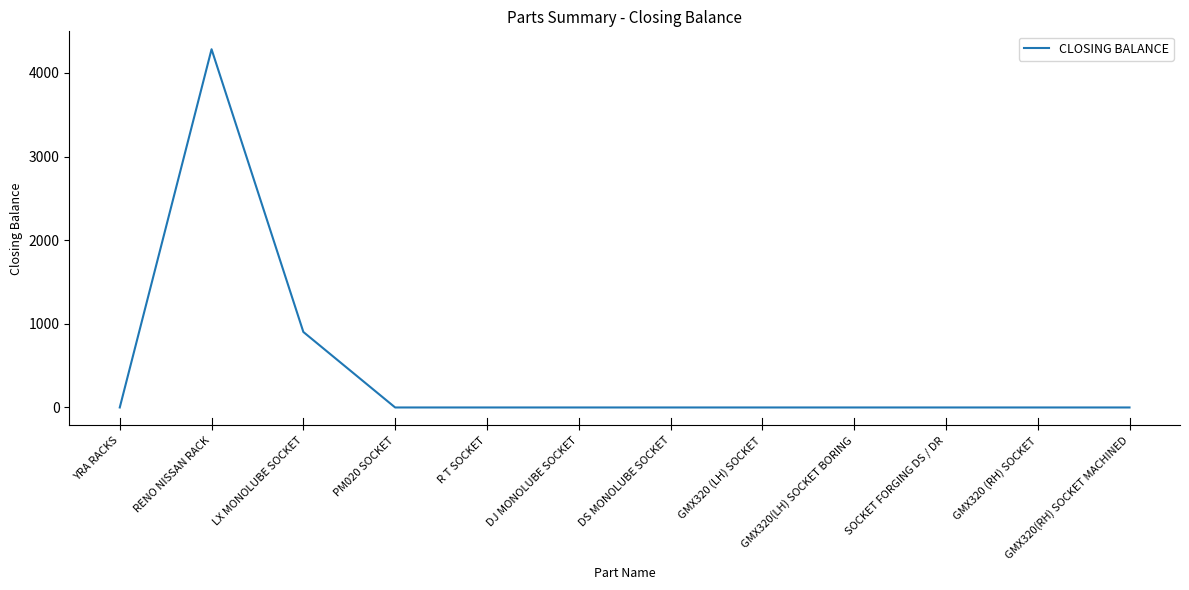

Is it true that the value at DJ MONOLUBE SOCKET is 0?

True